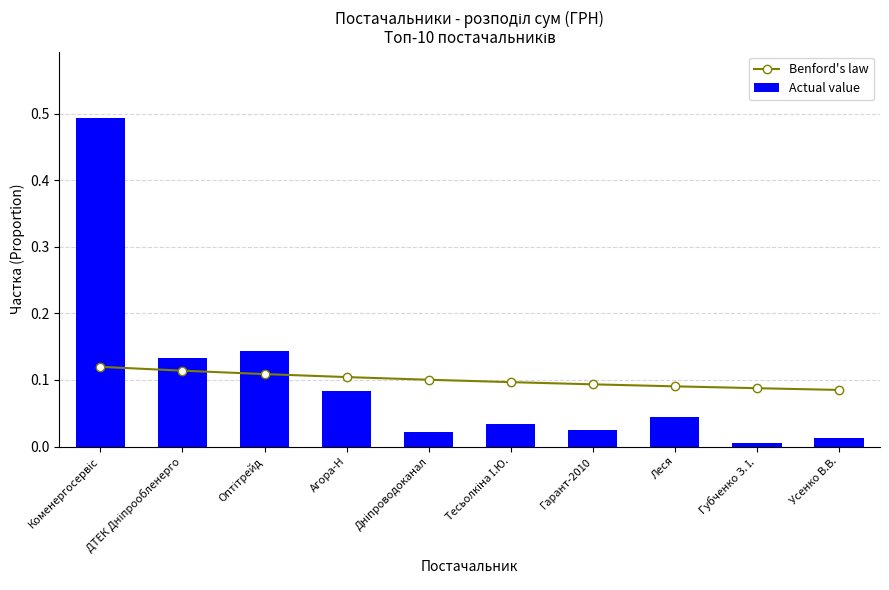

Is it true that Actual value equals 0.0 at Гарант-2010?

True